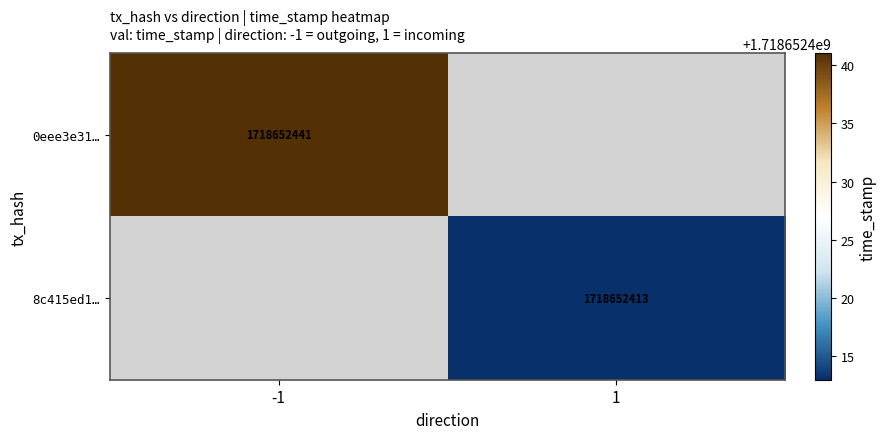

True or false: 8c415ed135665faff672c984761009d7e32e809 has a value of 1 at direction.

True